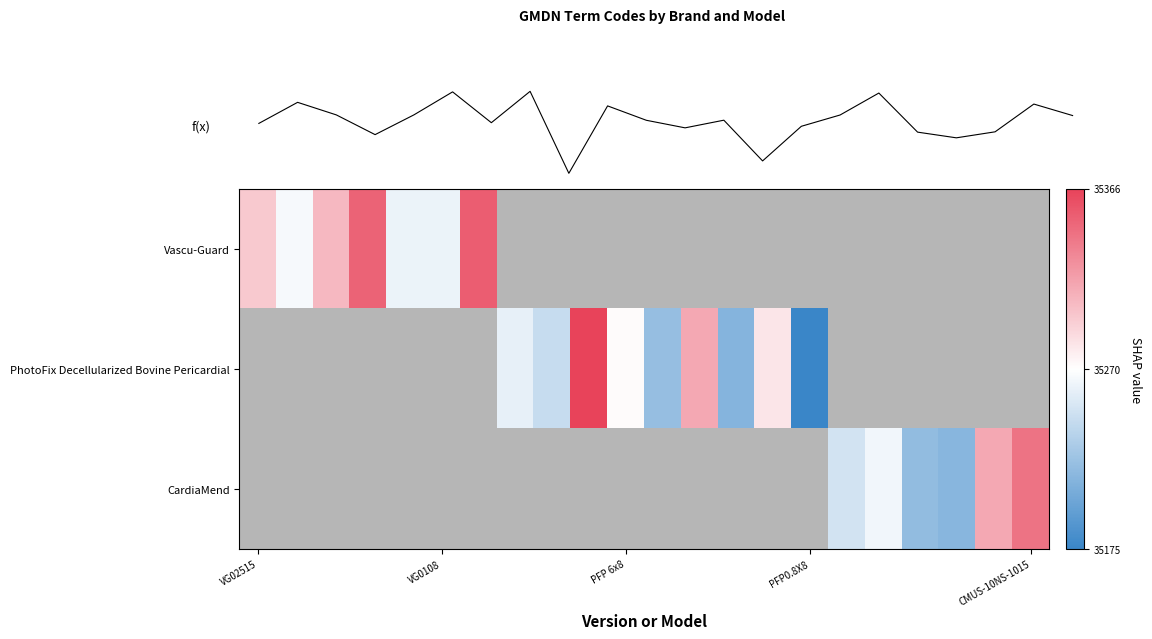

Count the number of categories in the chart.

22